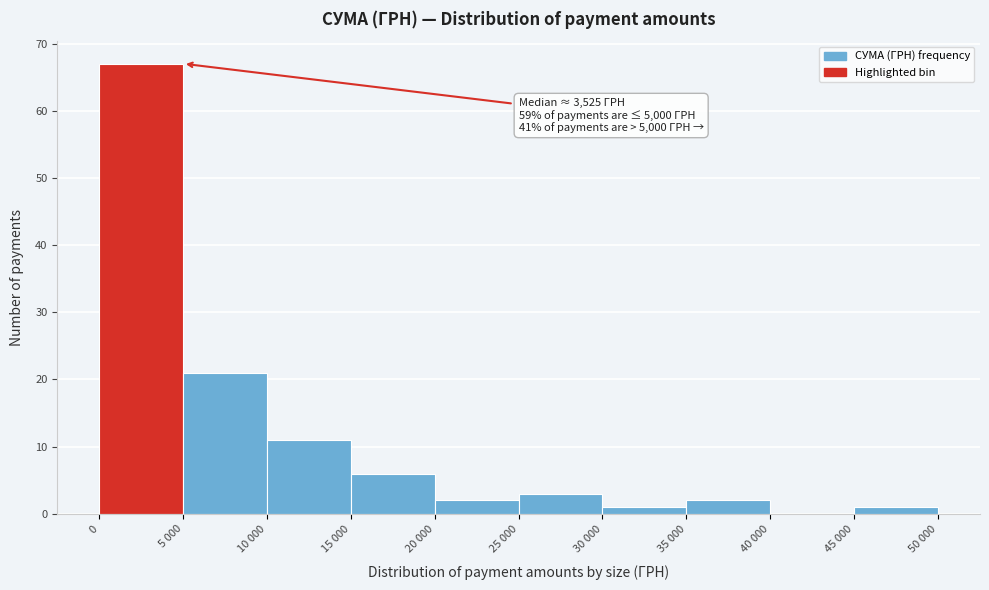

Reading right to left, transcribe all the data shown in this chart.

45 000=1	40 000=0	35 000=2	30 000=1	25 000=3	20 000=2	15 000=6	10 000=11	5 000=21	0=67